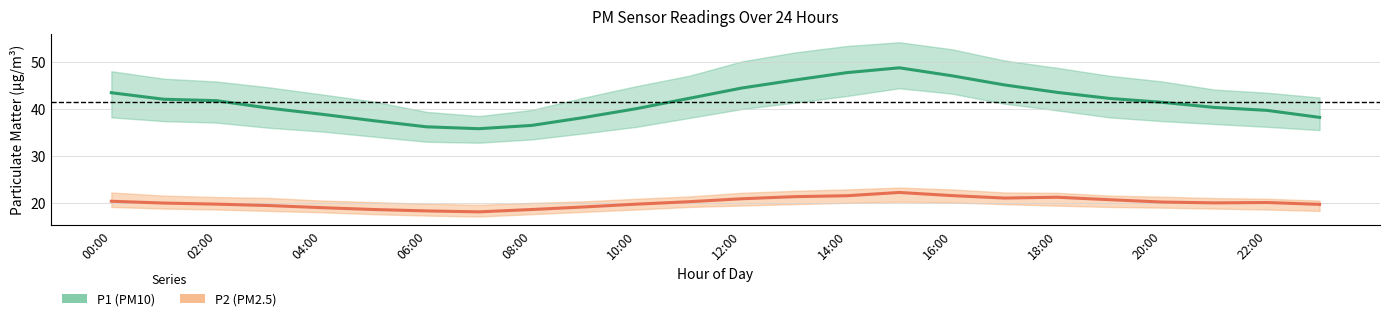

True or false: P2 (PM2.5) has more than 2 interior local peaks.

True